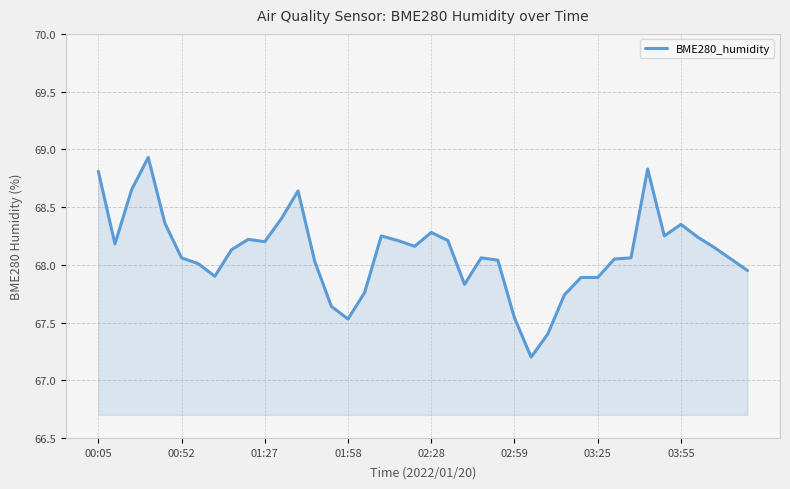

What is the difference between the maximum and minimum values?

1.7